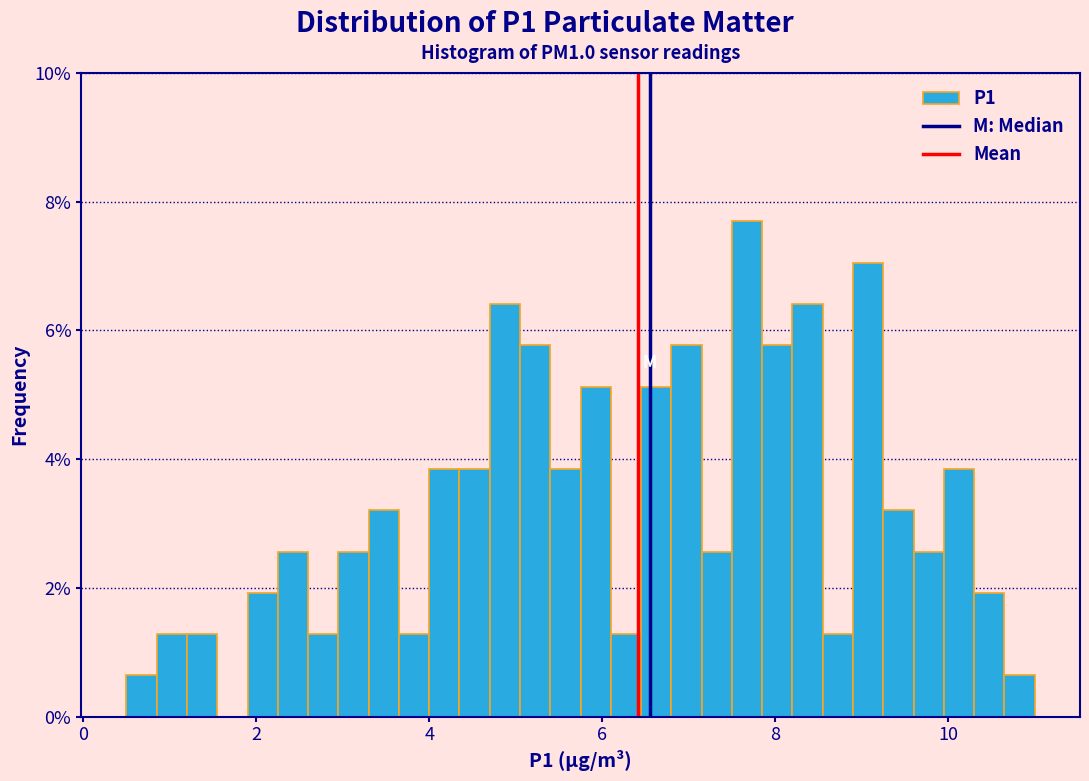

Around what value on the x-axis is the tallest bar? Give the approximate position of its centre, as read against the axis.

7.6